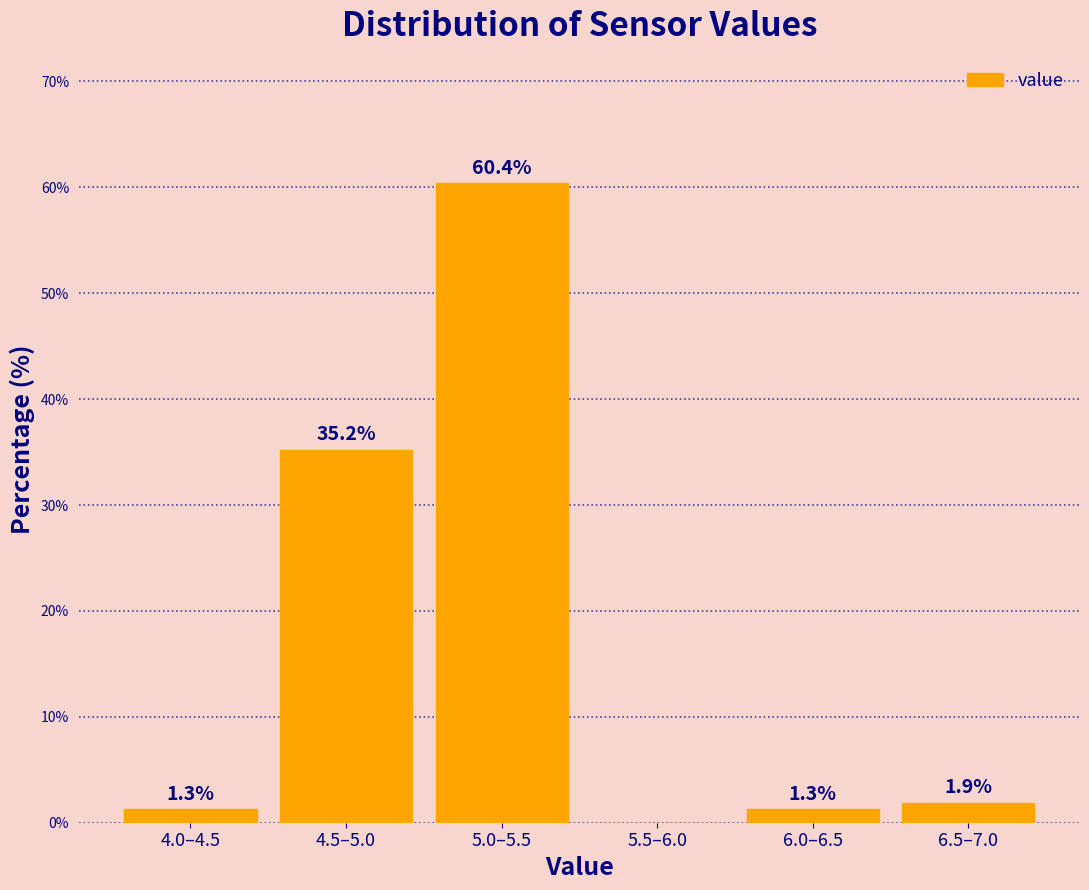

Reading left to right, what are all the values shown in this chart?

4.0–4.5=1.3	4.5–5.0=35.2	5.0–5.5=60.4	5.5–6.0=0.0	6.0–6.5=1.3	6.5–7.0=1.9